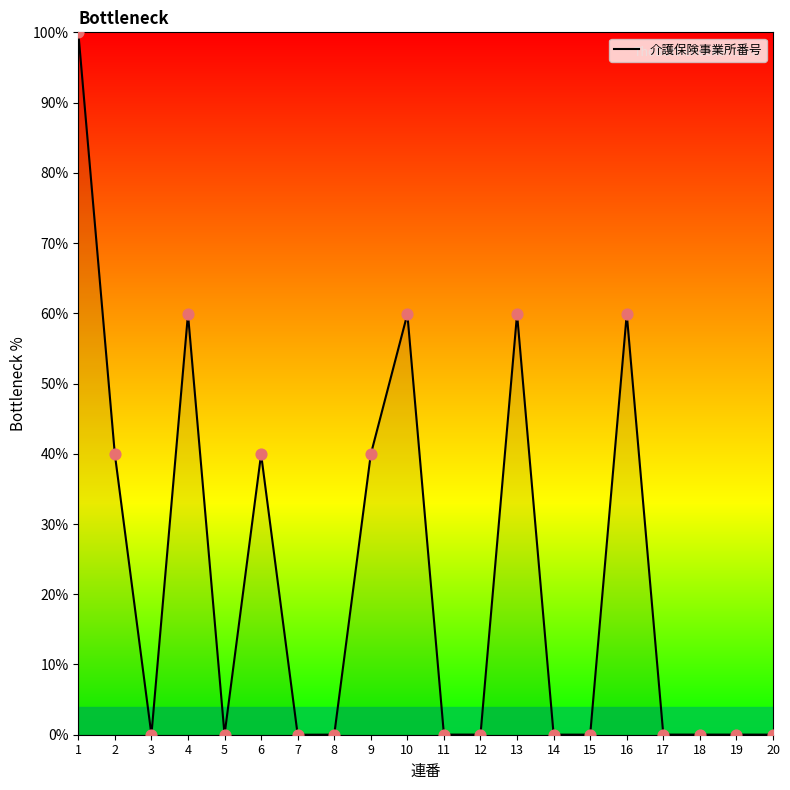

Approximately how many times larger is the value at 10 compared to 6?

1.5